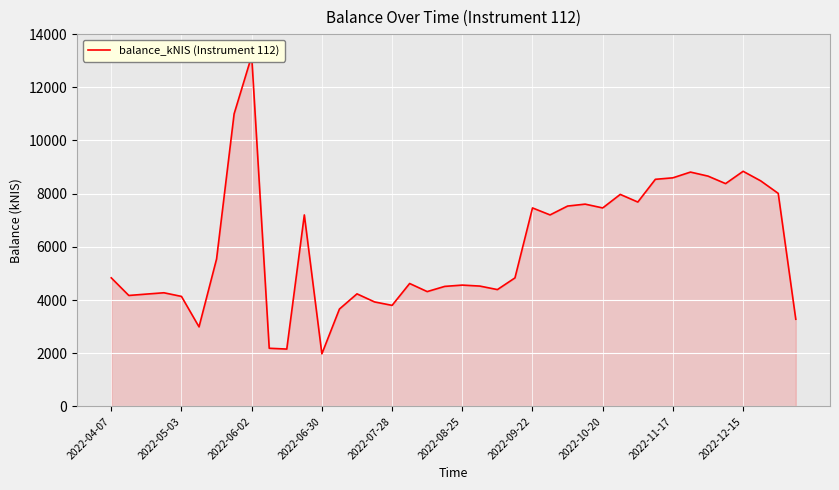

How many data points are less than 4836?

20